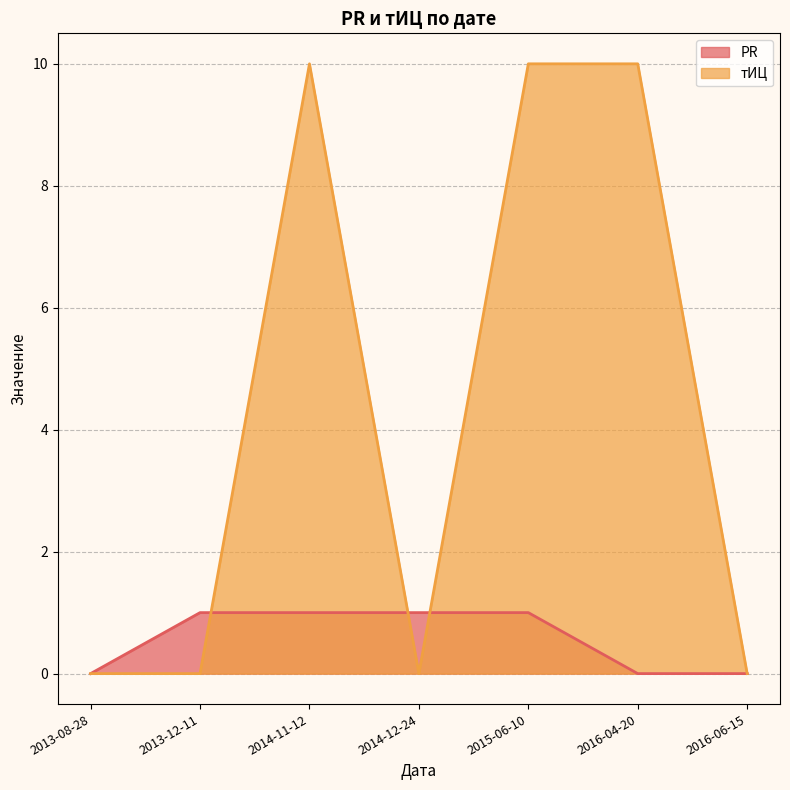

Rank the categories by PR value from highest to lowest.

2013-12-11, 2014-11-12, 2014-12-24, 2015-06-10, 2013-08-28, 2016-04-20, 2016-06-15